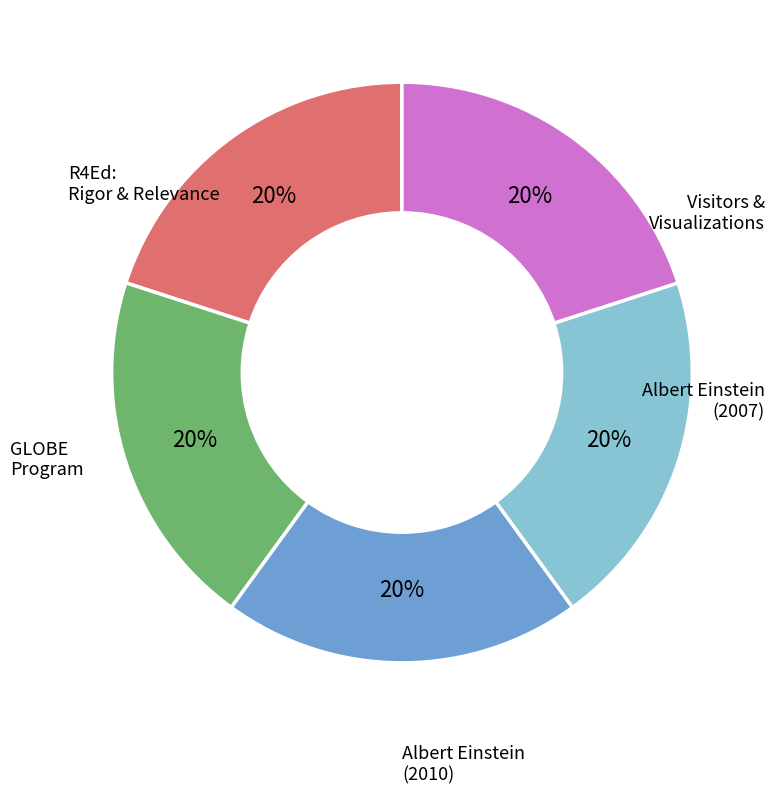

To the nearest percent, what is the average slice percentage?

20%